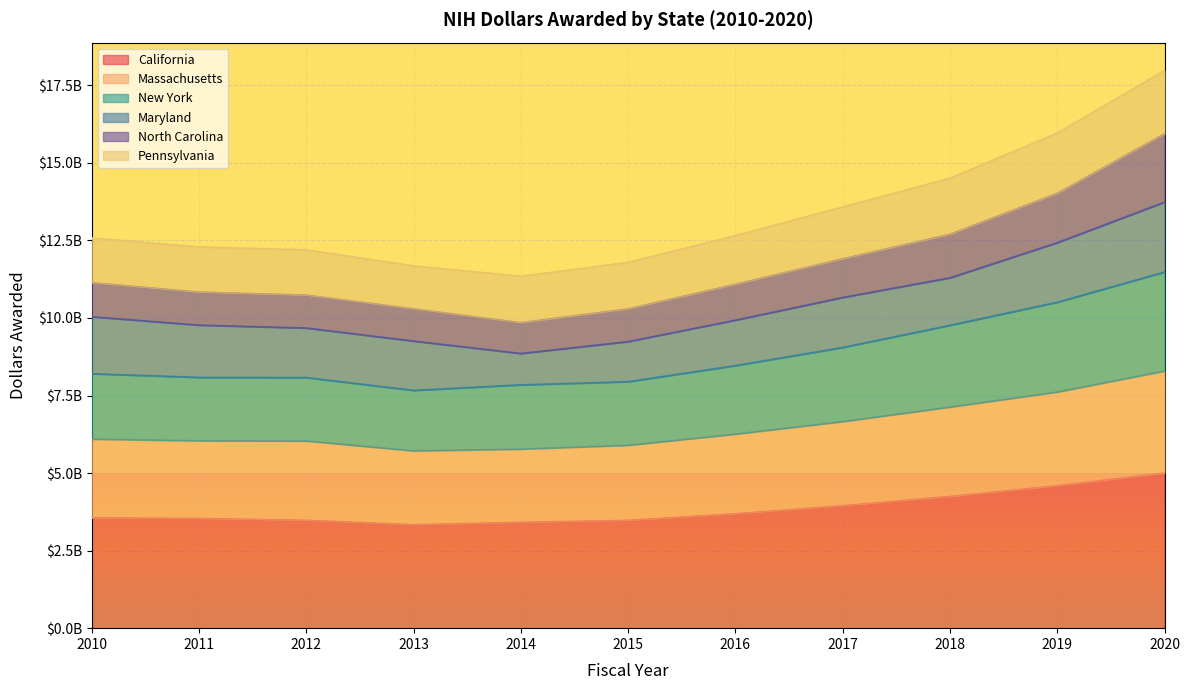

Does the chart display data point markers on the line(s)?

No